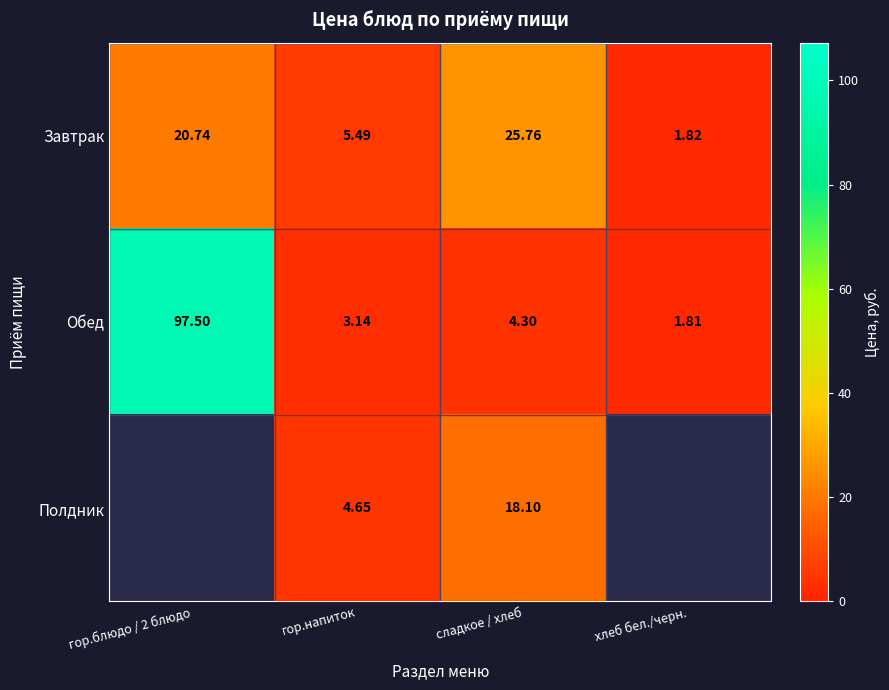

Is the value of Полдник at сладкое / хлеб greater than the value of Обед at гор.напиток?

Yes